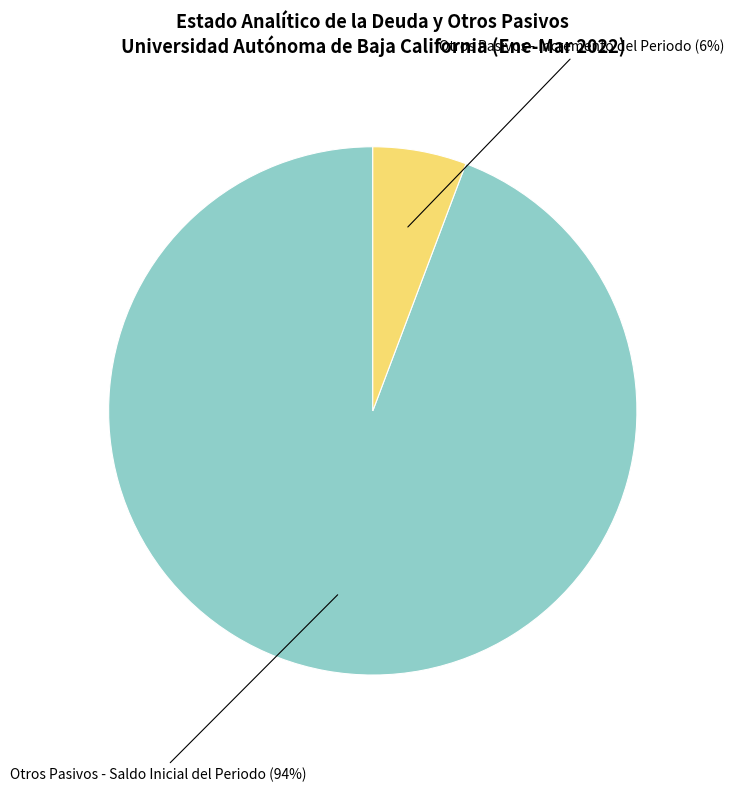

Does any single category account for the majority?

Yes